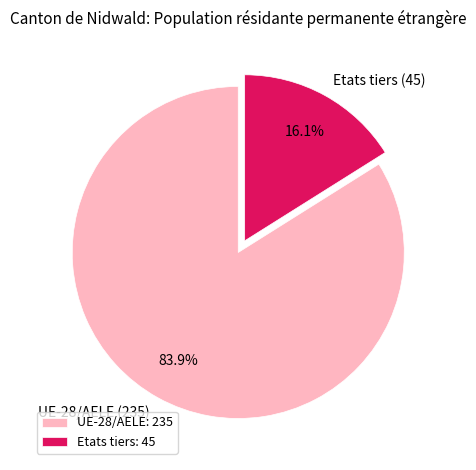

What is the ratio of the value at UE-28/AELE to the value at Etats tiers?

5.2